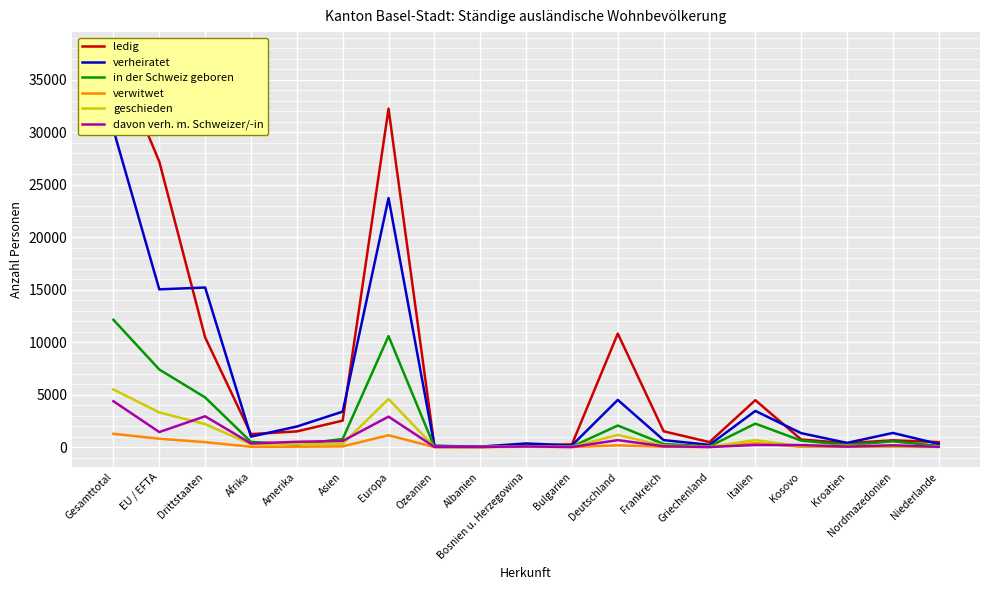

Is it true that verheiratet equals 3447 at Italien?

True